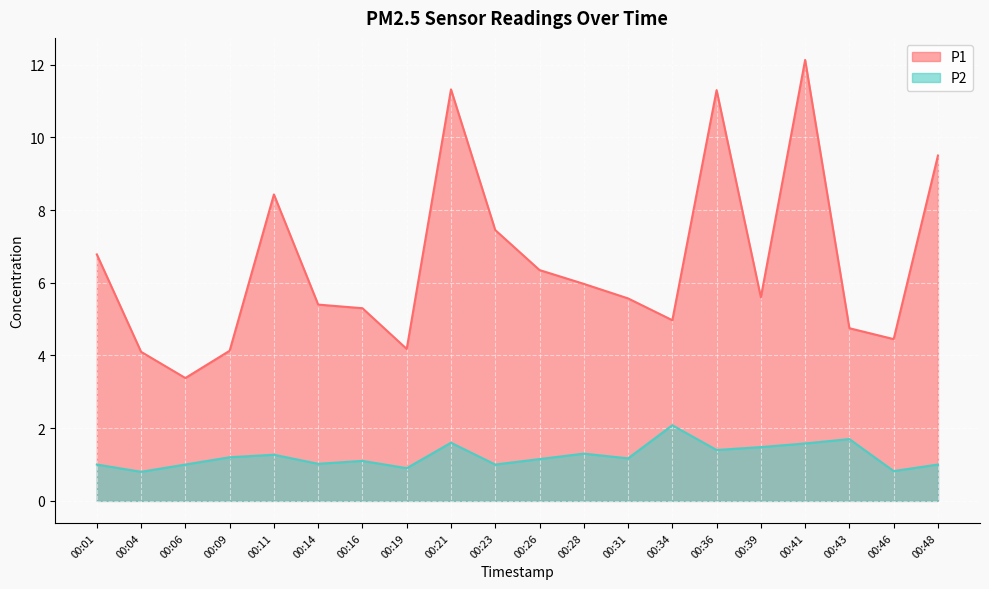

What are all the series names shown in the legend?

P1, P2